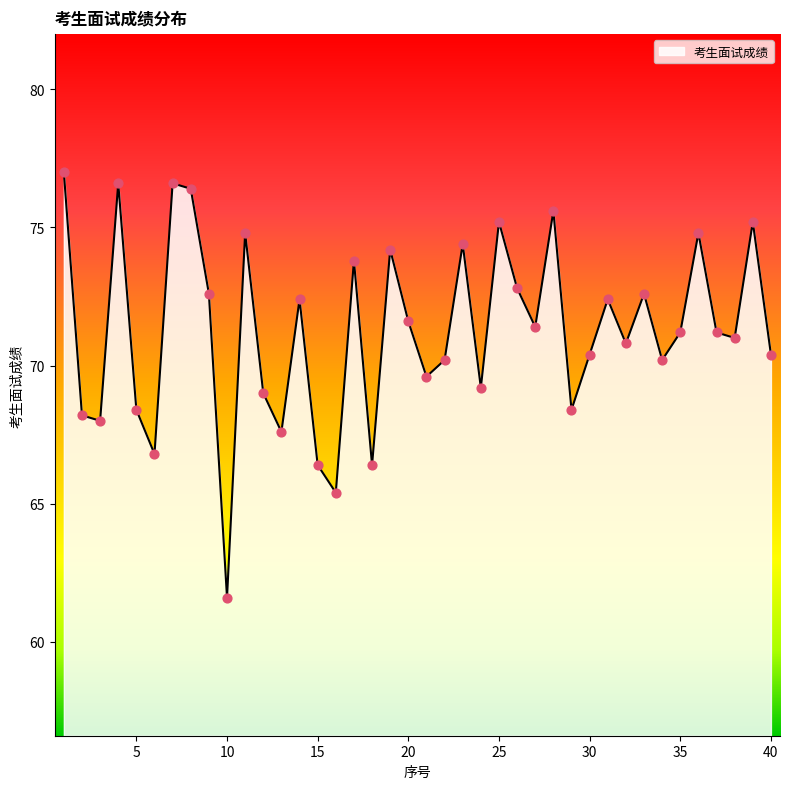

What is the minimum value shown in the chart?

61.6